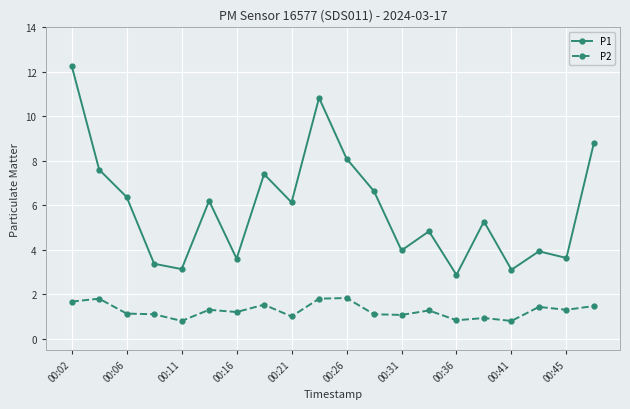

What are all the series names shown in the legend?

P1, P2